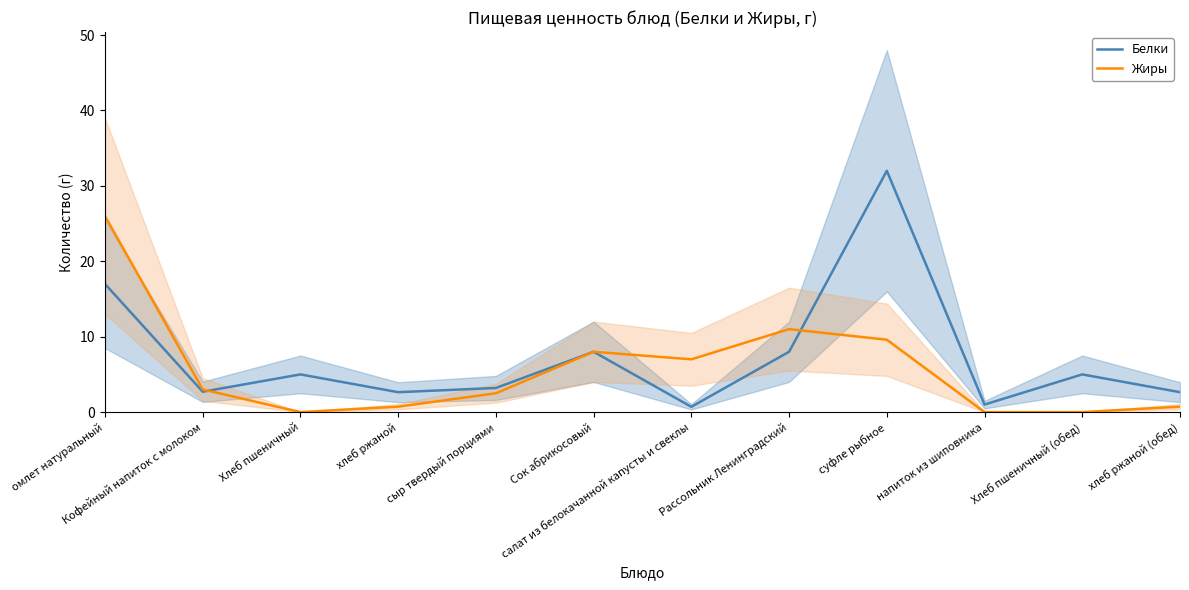

The value of Жиры at Сок абрикосовый is 8.0. True or false?

True